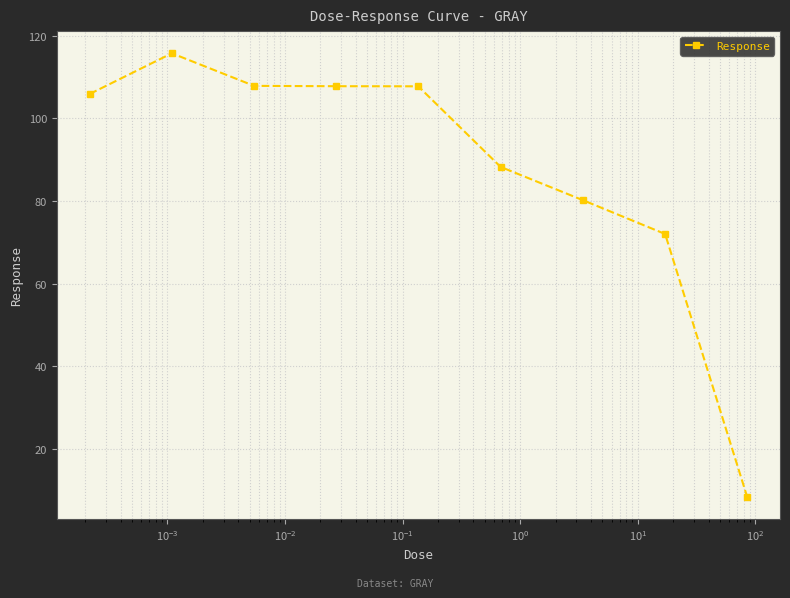

What is the value of the 4th point from the left?

107.8